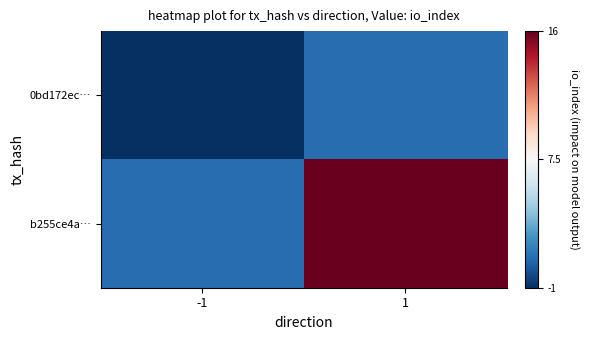

Rank the series by their maximum value, from lowest to highest.

0bd172ec…, b255ce4a…